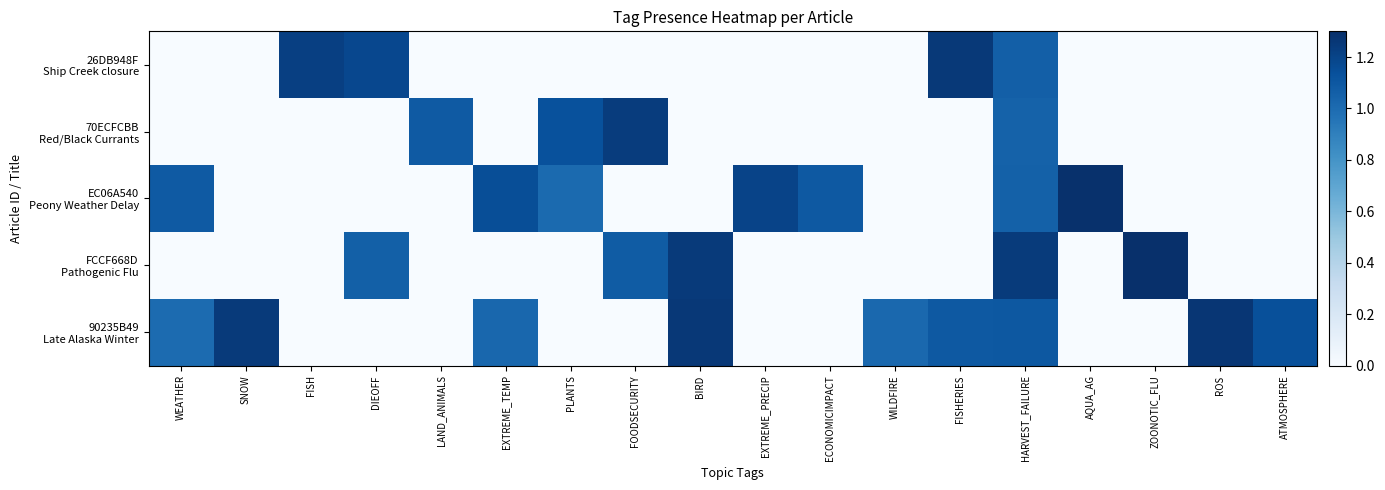

What is the spread (max minus min) of values at WEATHER?

1.1